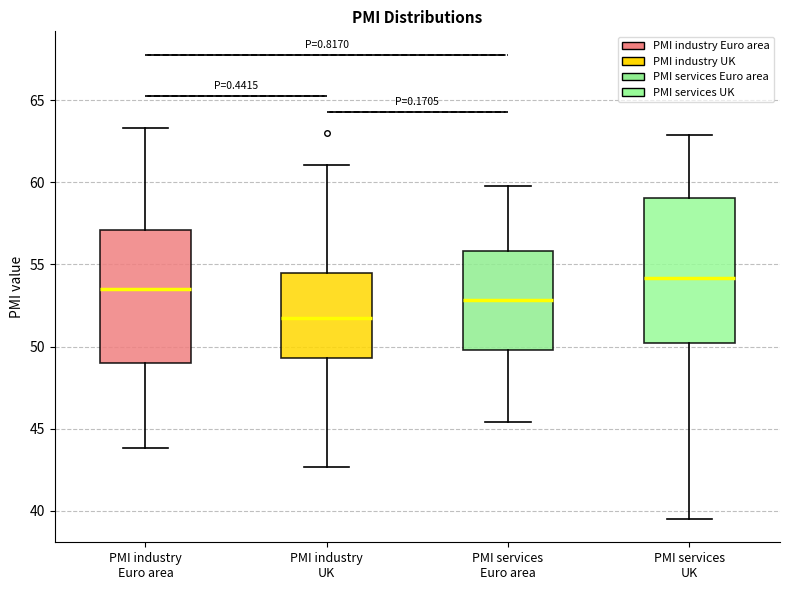

Which box is the tallest, from its lower edge to its upper edge?

PMI services UK